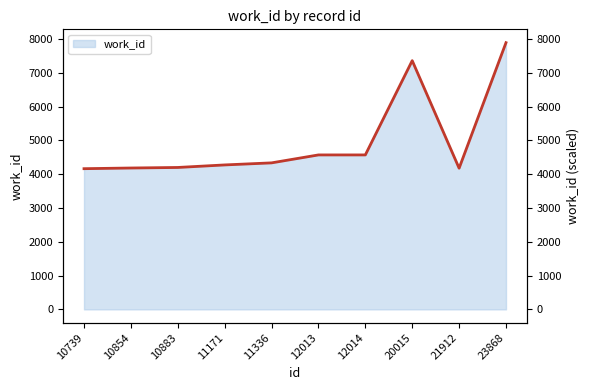

What is the change in value from 12014 to 20015?

+2789